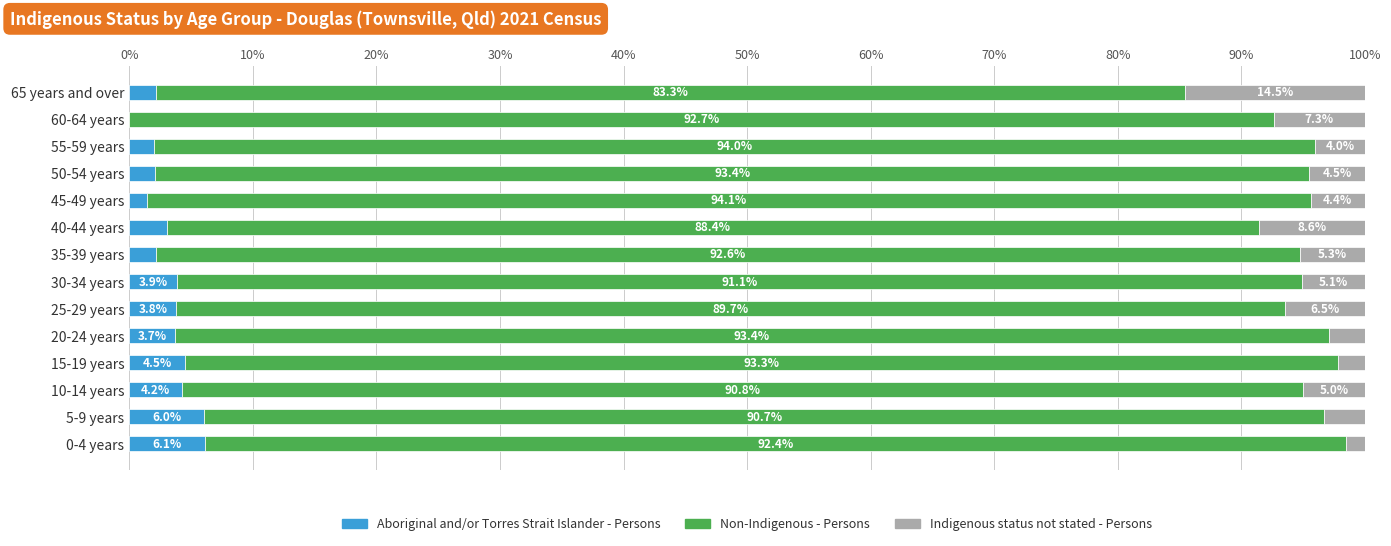

What is the total value across all series at 20-24 years?

100.0